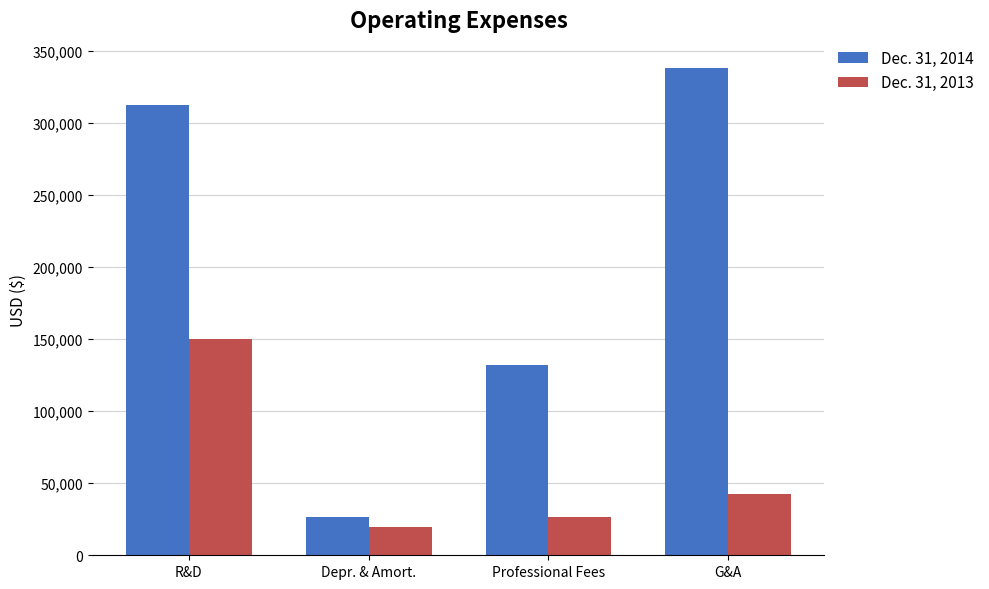

What is the spread (max minus min) of values at Depr. & Amort.?

7182